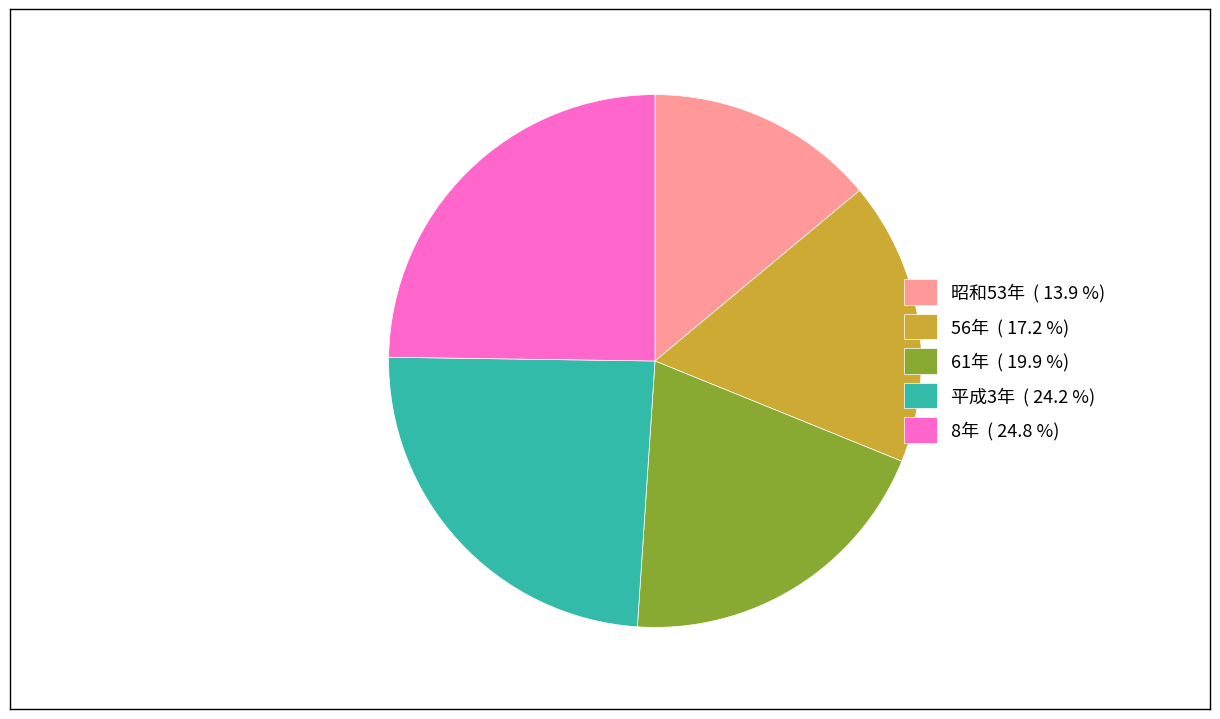

The 56年 slice represents 17% of the pie. True or false?

True